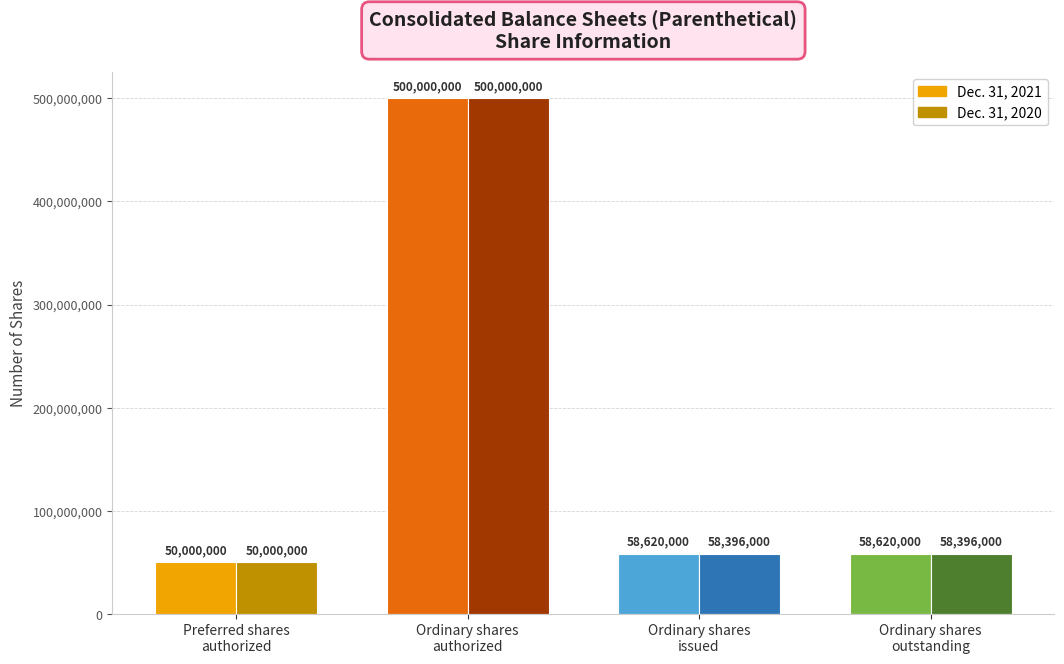

What position from the right is Ordinary shares
outstanding?

1